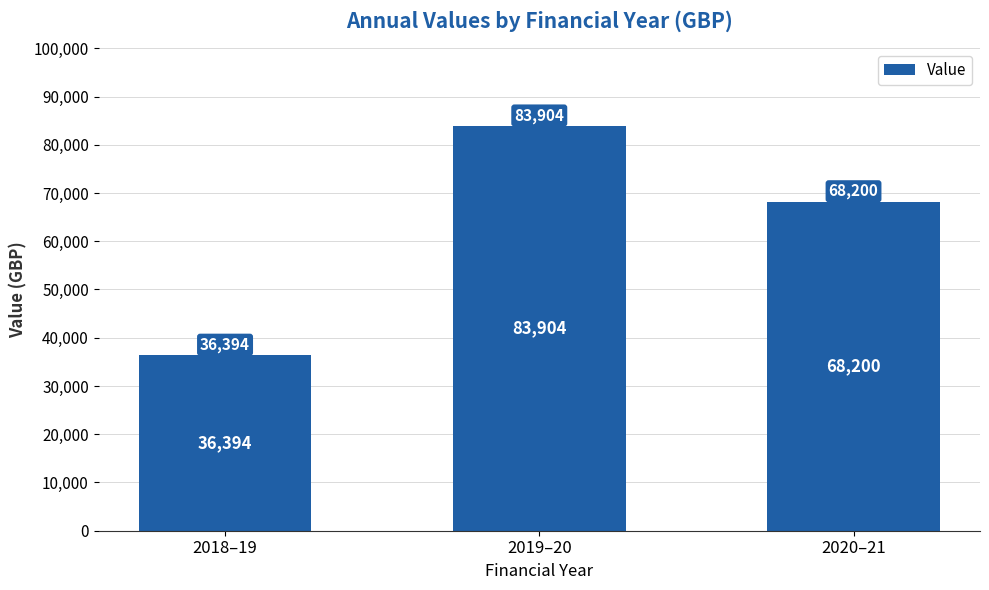

Are the bars horizontal?

No